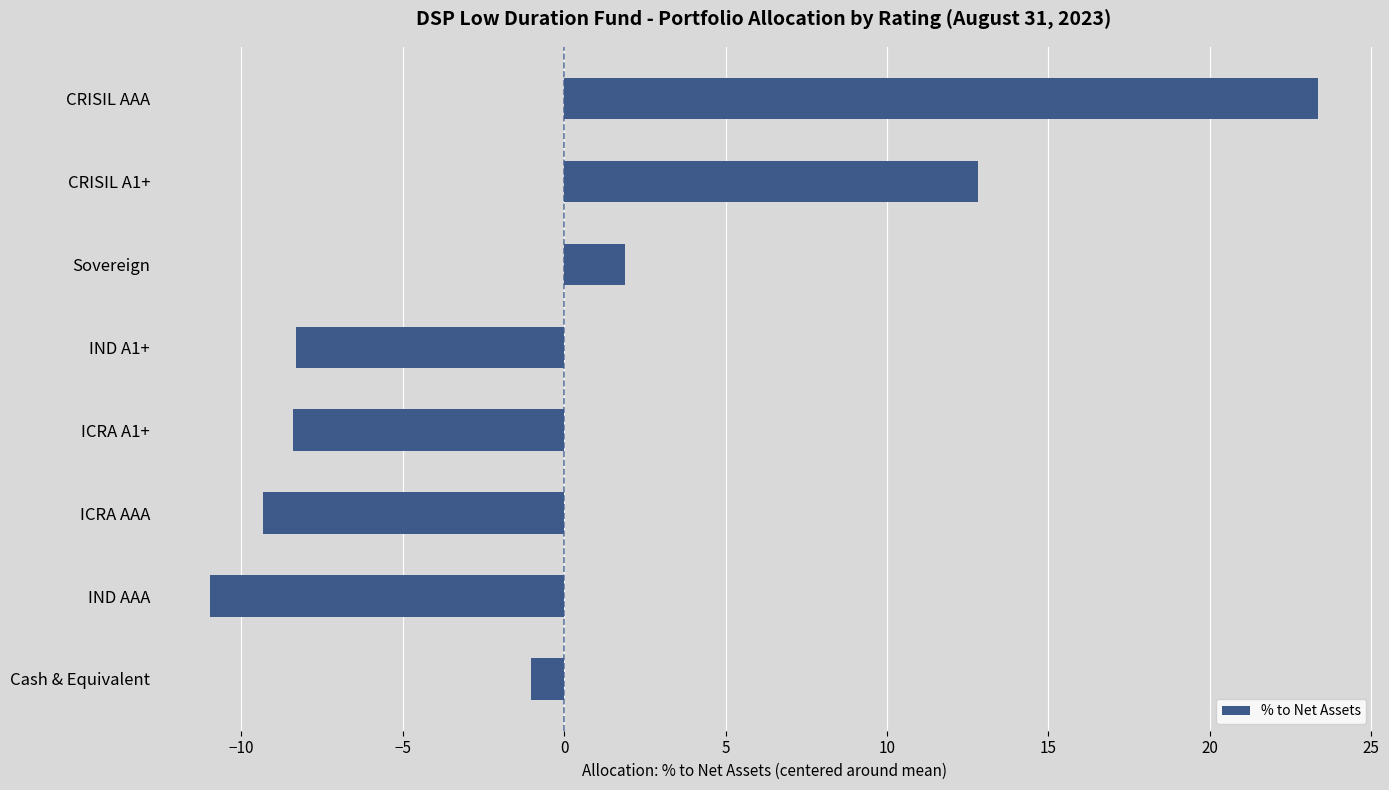

What is the label of the 2nd bar from the top?

CRISIL A1+